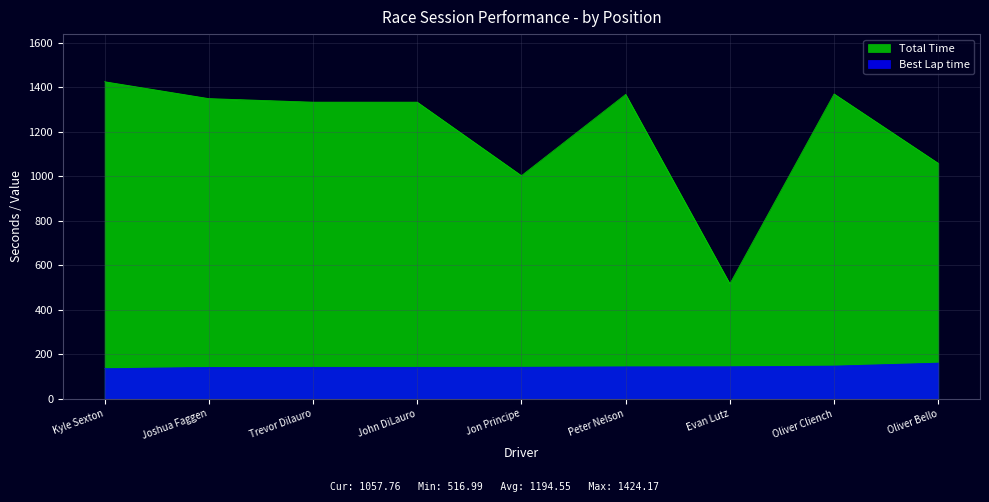

Where is Total Time nearest to the value 970?

Jon Principe